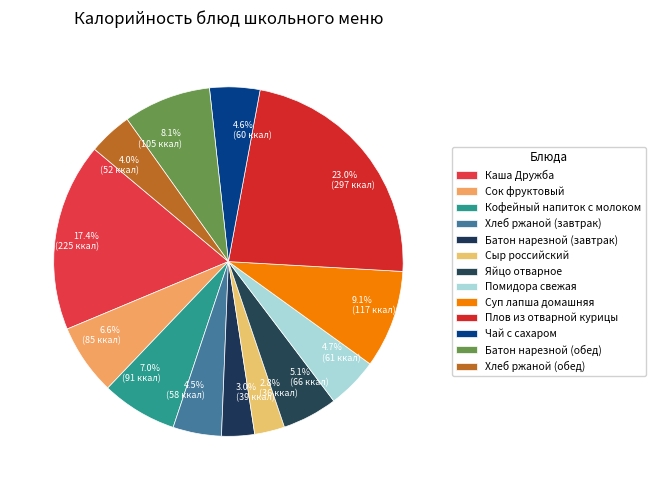

How much of the chart is everything except Кофейный напиток с молоком?

93.0%